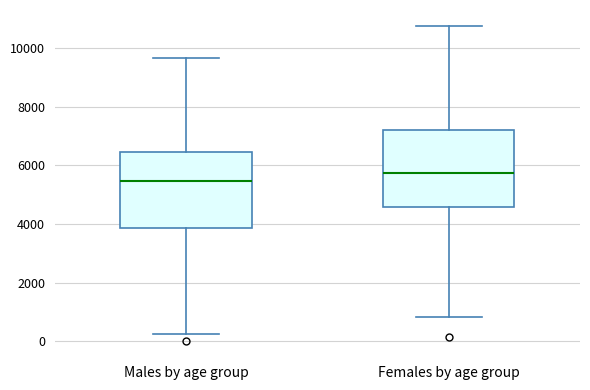

Reading left to right, read every box against the y-axis: the position of its median line, the range the box covers, and the ends of its whiskers. The values are not printed on the chart, so give them approximately, as read against the axis.

Males by age group: median 5400, box 3800 to 6400, whiskers 200 to 9600
Females by age group: median 5800, box 4600 to 7200, whiskers 800 to 10800